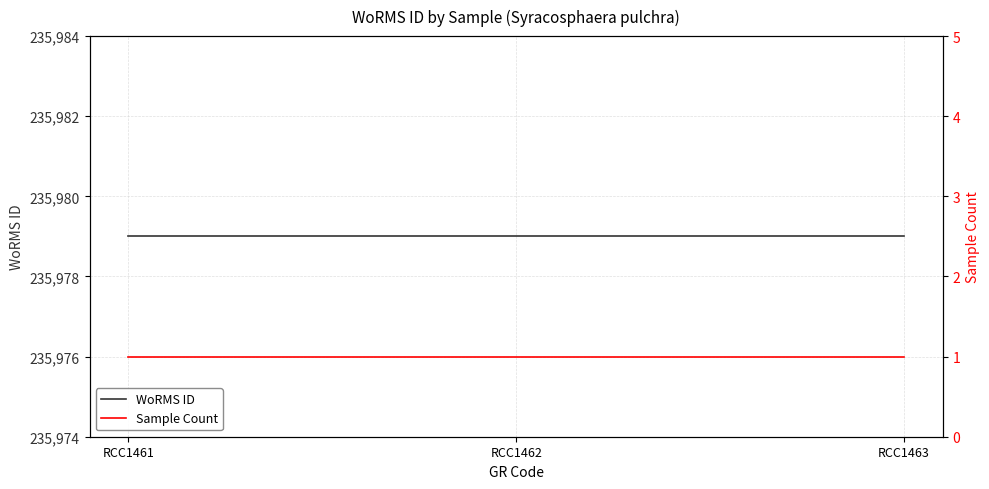

True or false: WoRMS ID has a value of 355456 at RCC1461.

False